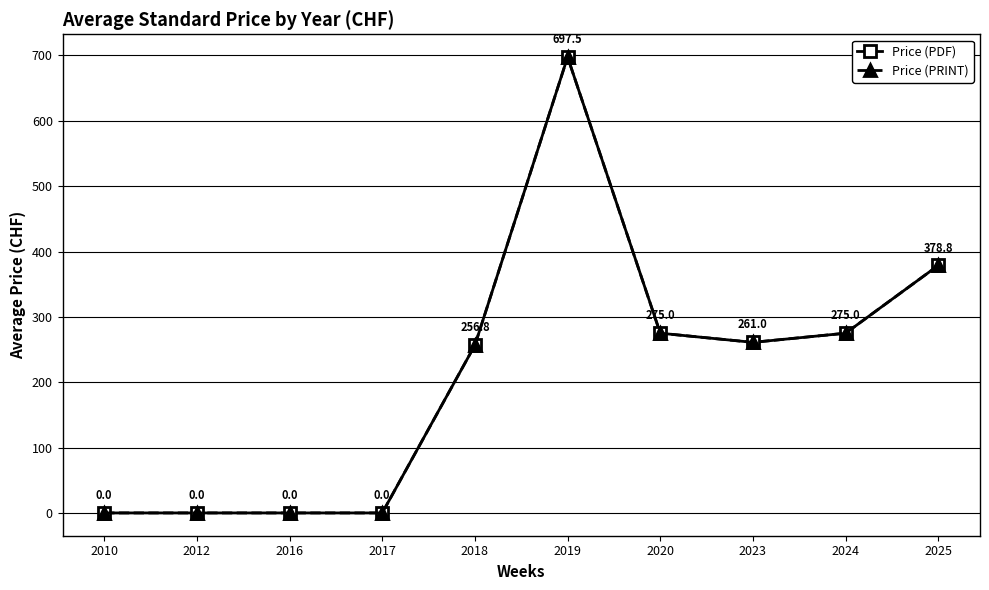

Reading left to right, transcribe all the data shown in this chart.

Price (PDF): 2010=0.0	2012=0.0	2016=0.0	2017=0.0	2018=256.8	2019=697.5	2020=275.0	2023=261.0	2024=275.0	2025=378.8
Price (PRINT): 2010=0.0	2012=0.0	2016=0.0	2017=0.0	2018=256.8	2019=697.5	2020=275.0	2023=261.0	2024=275.0	2025=378.8